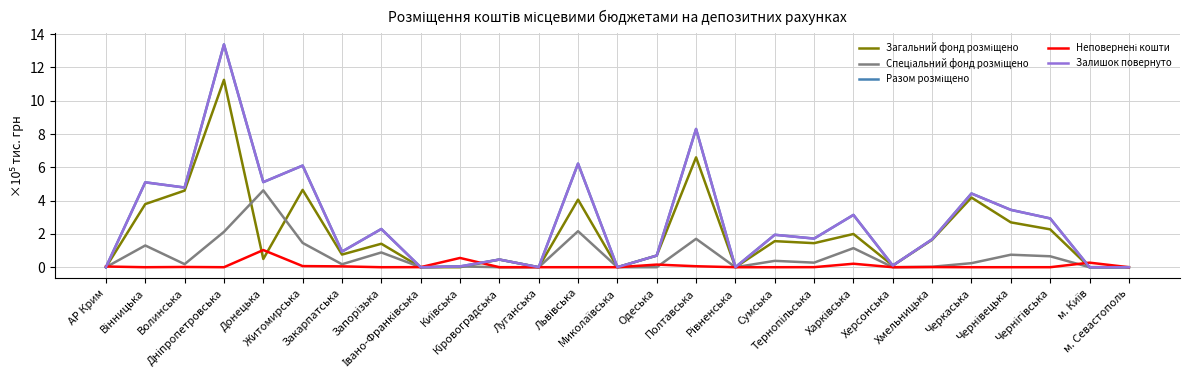

Is this an area chart (filled region under the line)?

No